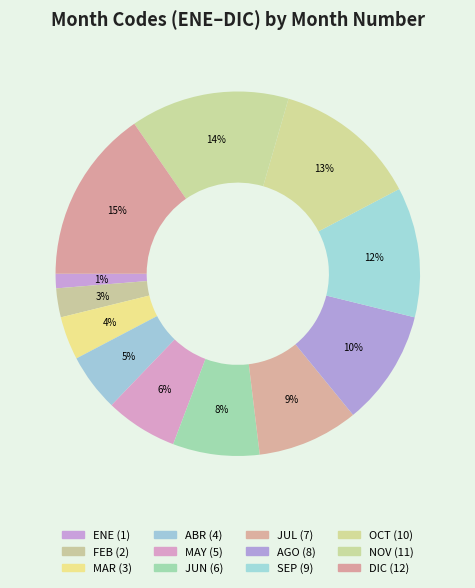

Is NOV the majority of the pie?

No